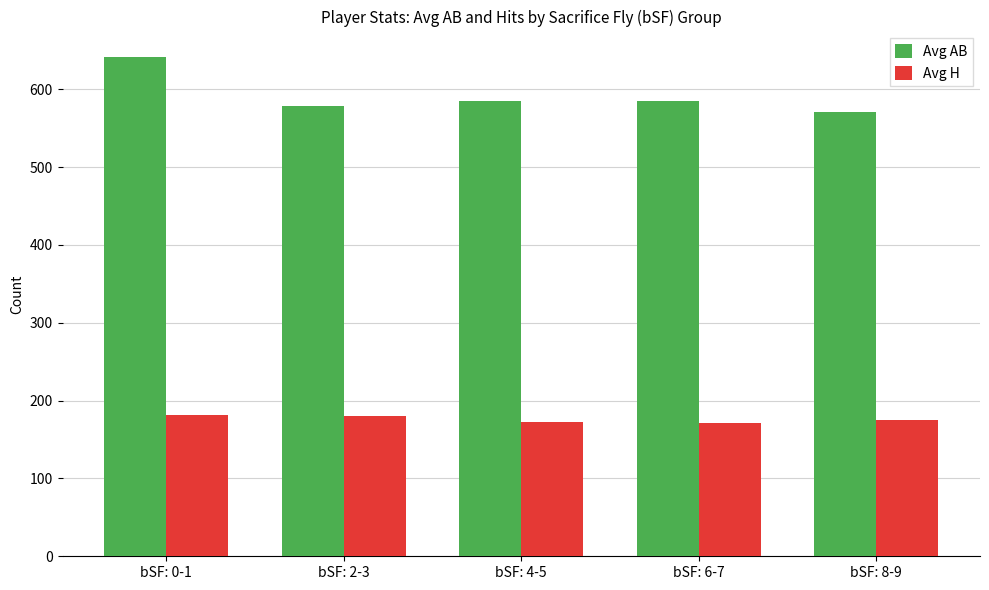

What is the sum of the Avg H values at bSF: 6-7 and bSF: 0-1?

352